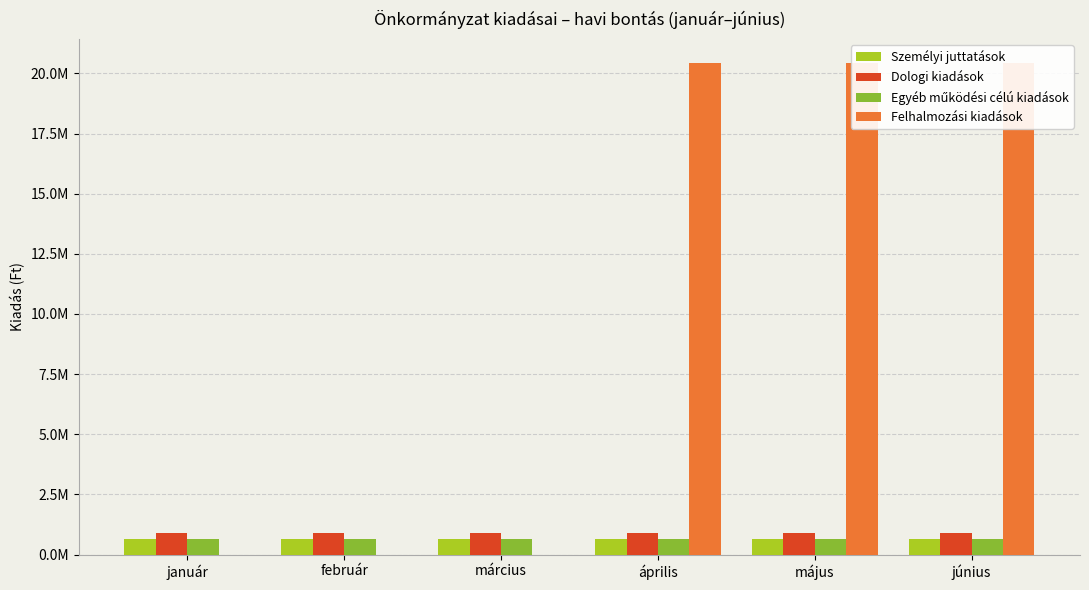

What position from the right is április?

3